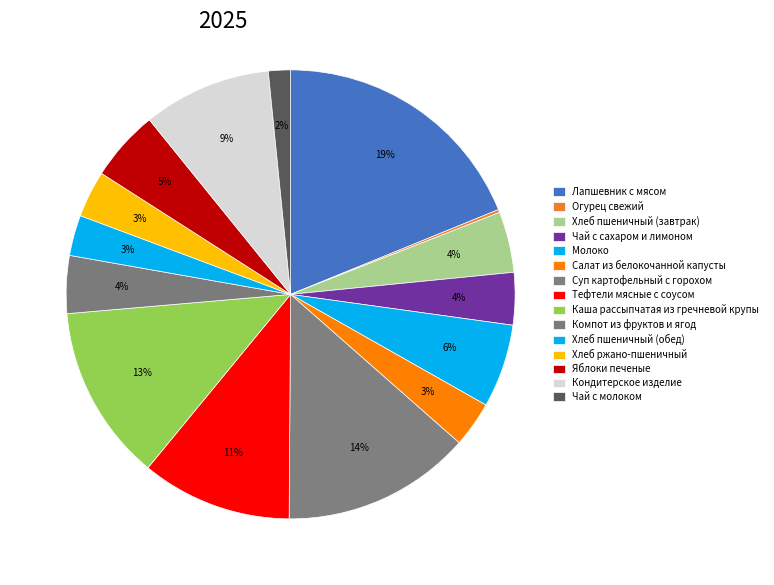

To the nearest percent, what is the difference between the largest and smallest slice percentages?

19%